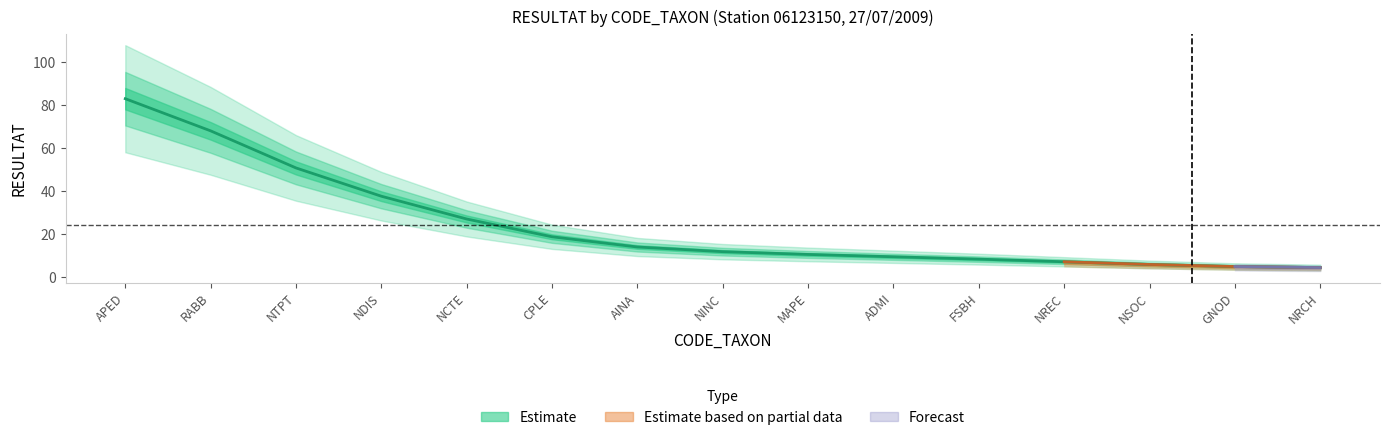

What value does the data have at NRCH, to the nearest 5?

5